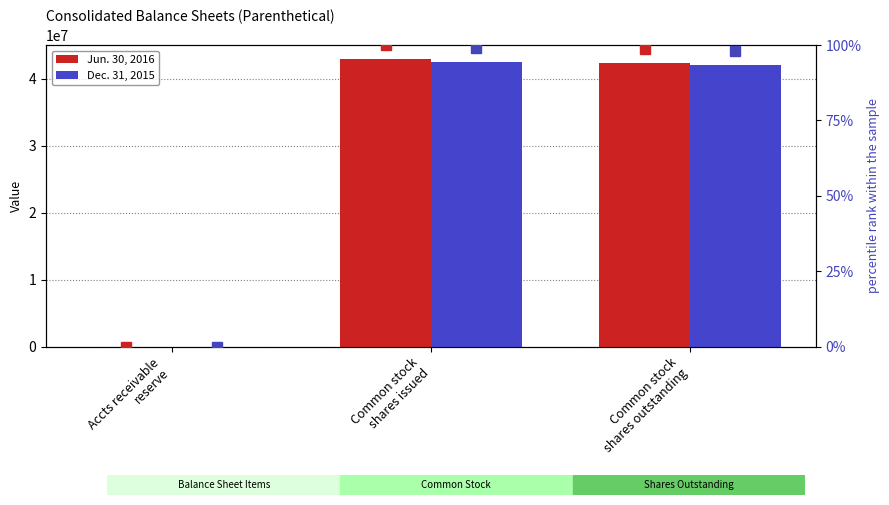

Where does the Jun. 30, 2016 series first go above 42350048?

Common stock
shares issued